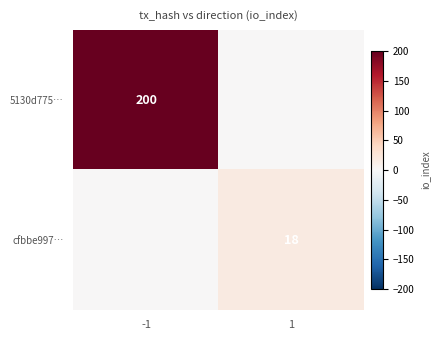

Is the value of cfbbe997… at 1 greater than the value of 5130d775… at -1?

No